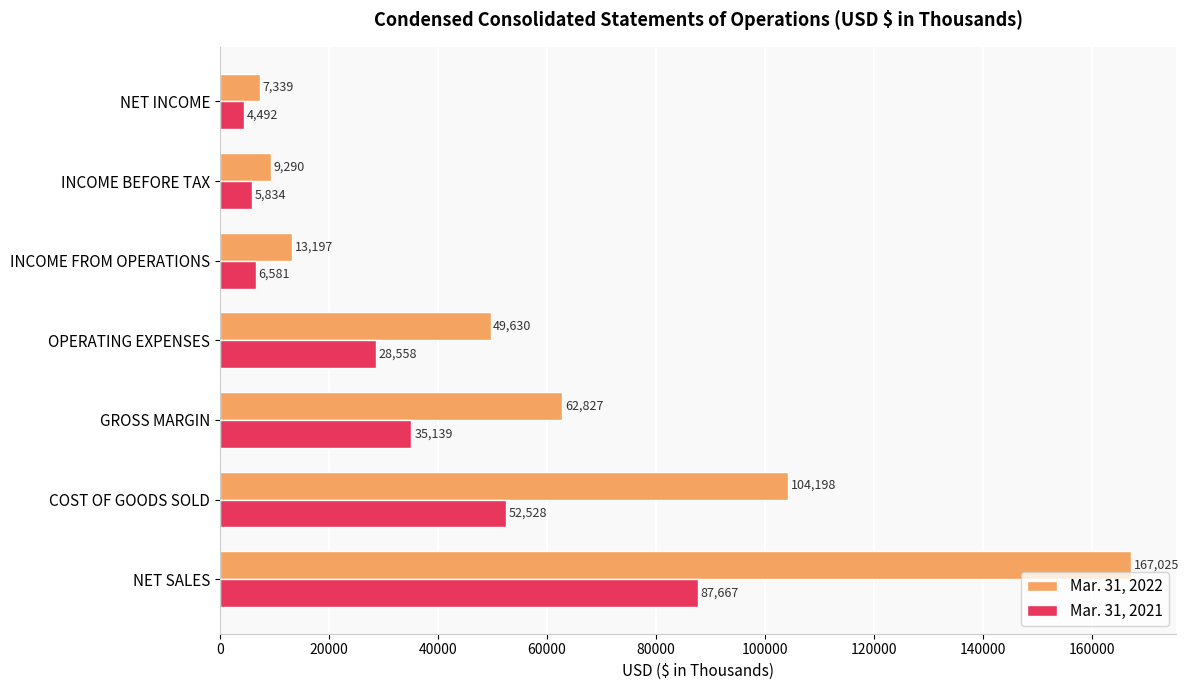

List the series in order of their overall mean, highest first.

Mar. 31, 2022, Mar. 31, 2021